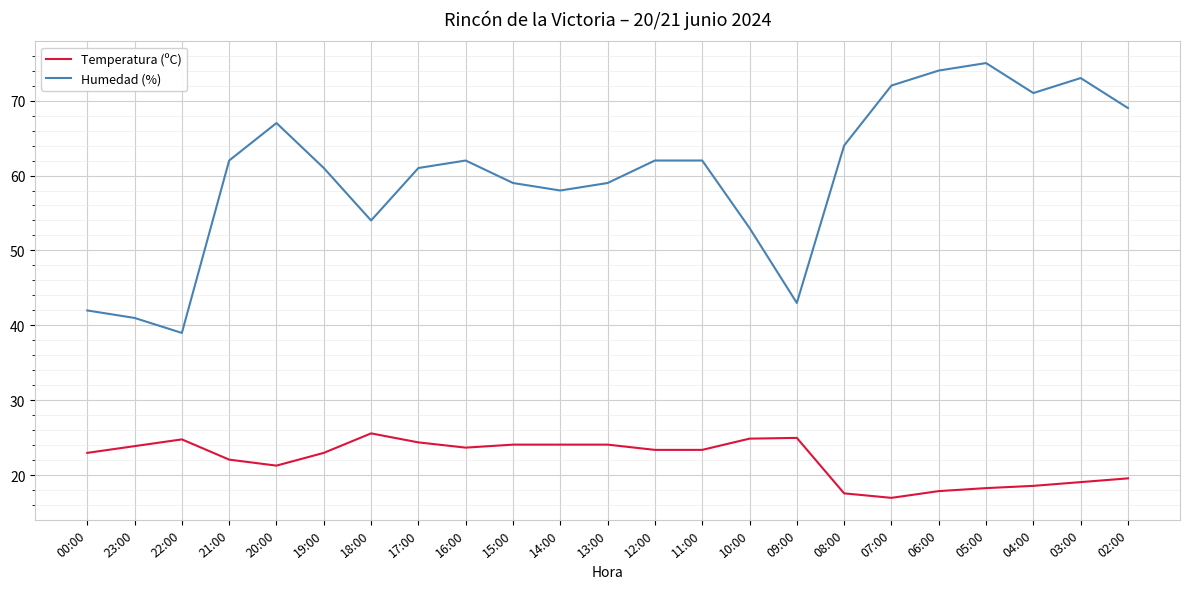

What is the difference between the maximum and minimum values in the Temperatura (ºC) series?

8.6